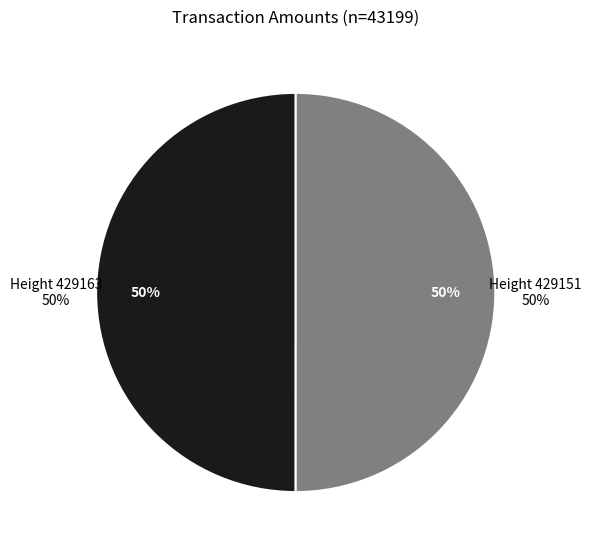

Approximately how many times larger is the value at 429163 compared to 429151?

1.0